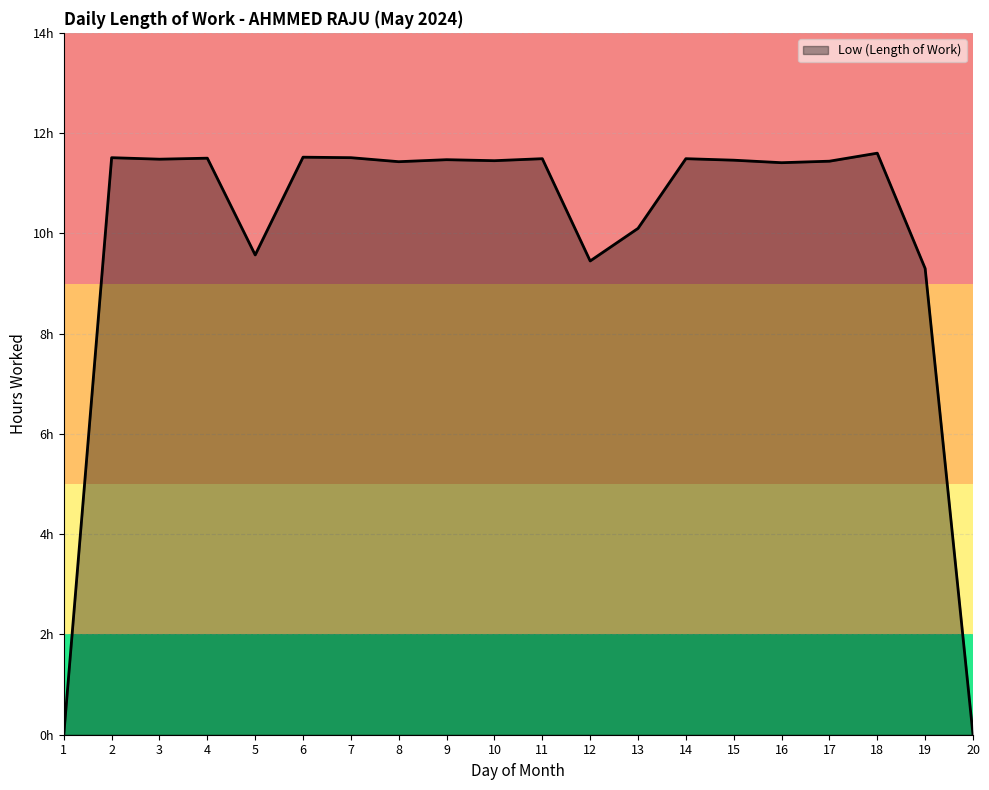

Does the chart have visible grid lines?

Yes